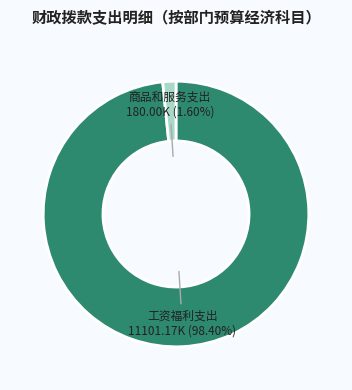

To the nearest percent, what percentage of the pie is 商品和服务支出?

2%